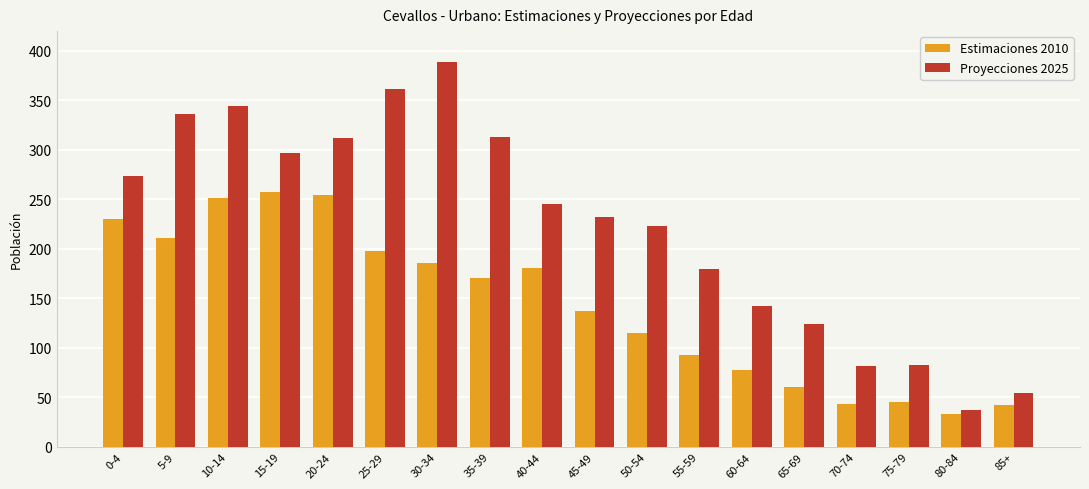

Count the number of data series in this chart.

2